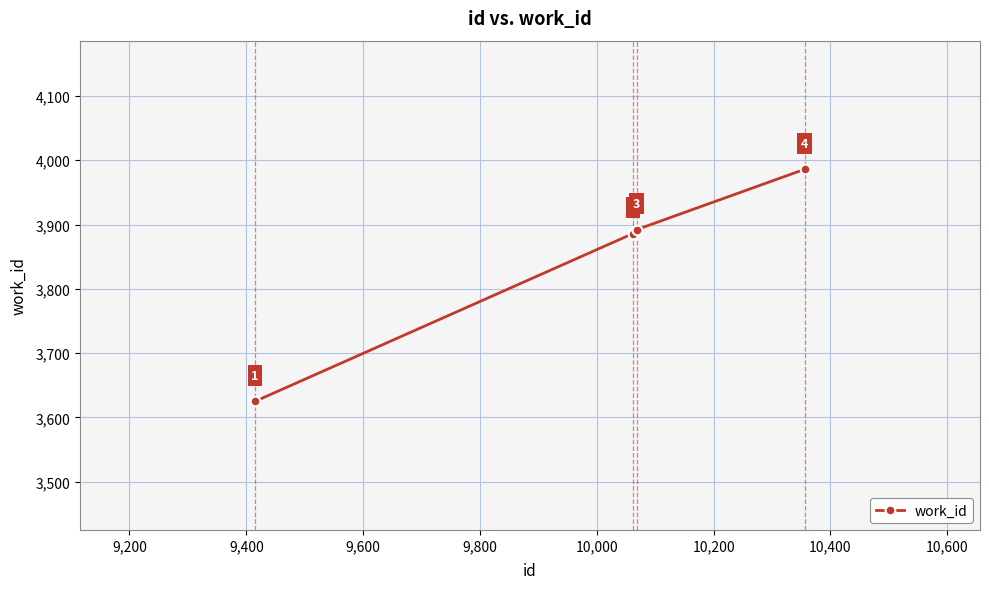

What is the maximum value shown in the chart?

3986